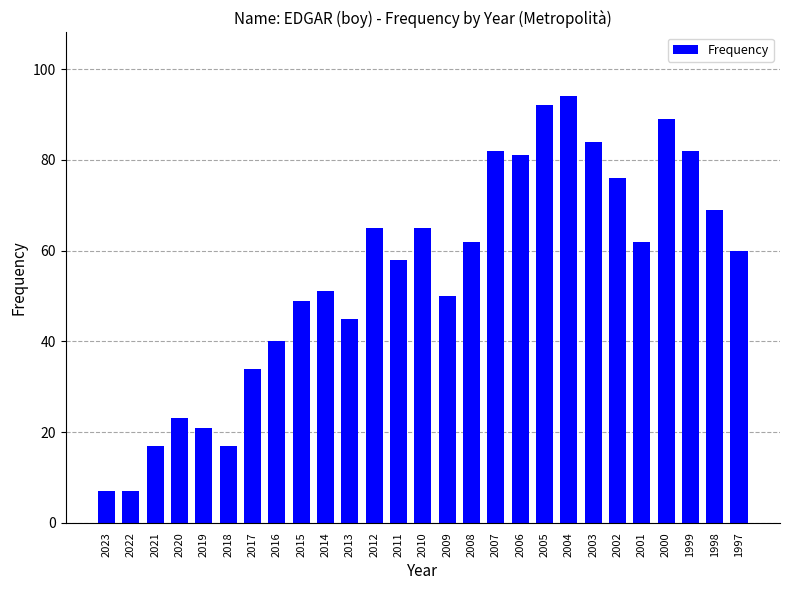

True or false: the data shows 6 at 2018.

False